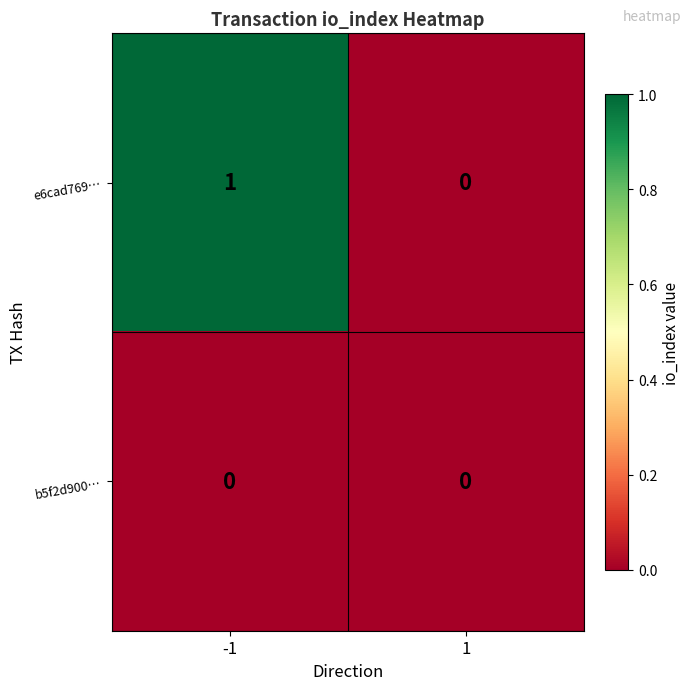

Reading left to right, extract all data points from this chart.

e6cad769…: -1=1	1=0
b5f2d900…: -1=0	1=0